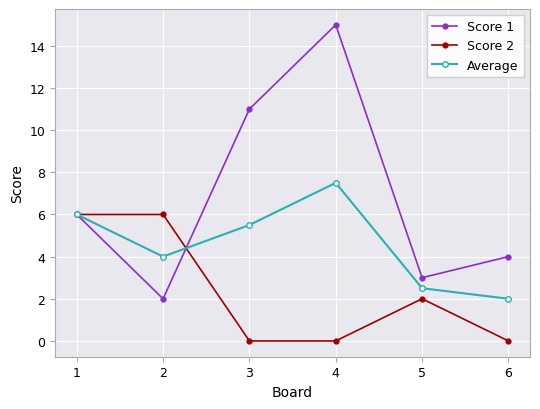

List the series in order of their overall mean, lowest first.

Score 2, Average, Score 1